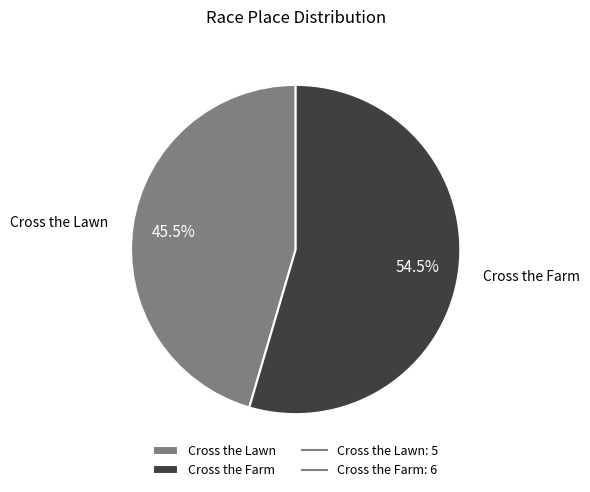

What portion of the pie excludes Cross the Farm?

45.5%